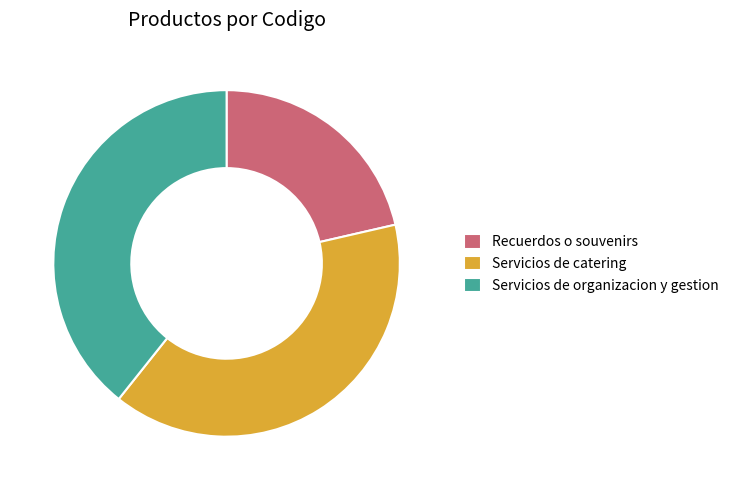

Which has a higher value, Servicios de organizacion y gestion or Recuerdos o souvenirs?

Servicios de organizacion y gestion